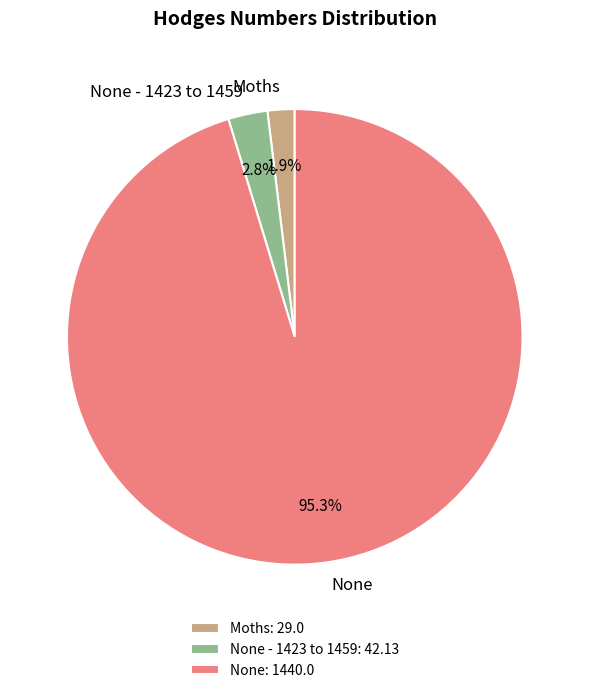

How many segments does this pie chart have?

3